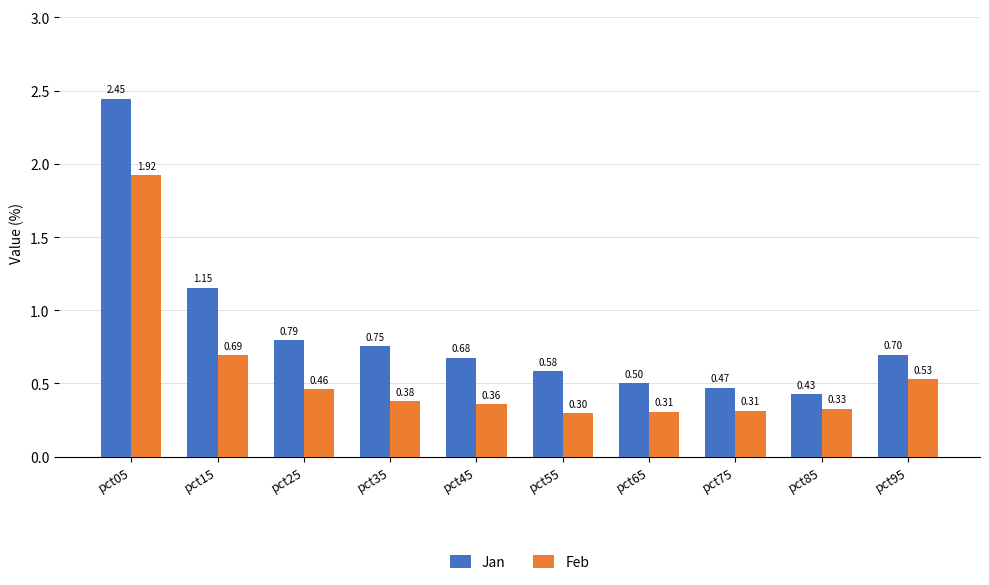

Rank the series by their maximum value, from highest to lowest.

Jan, Feb